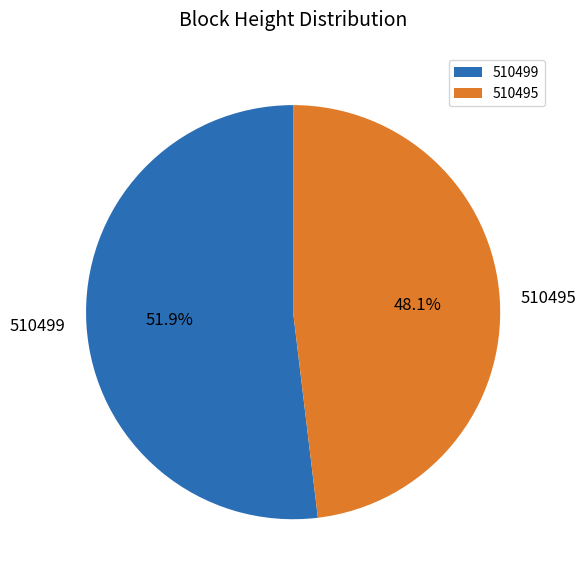

What portion of the pie excludes 510495?

51.9%